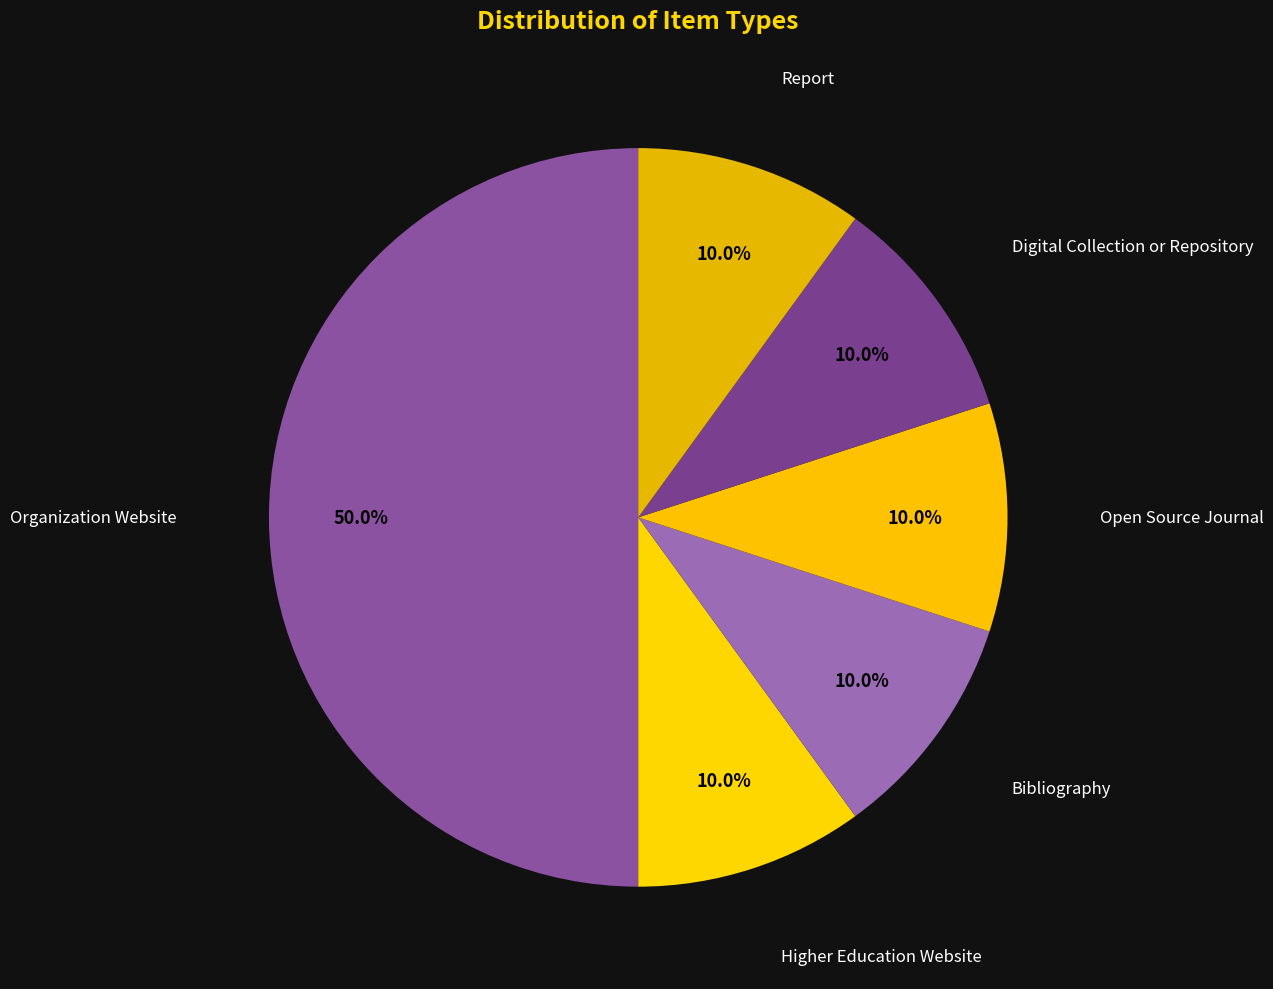

Does Open Source Journal represent more than half of the total?

No